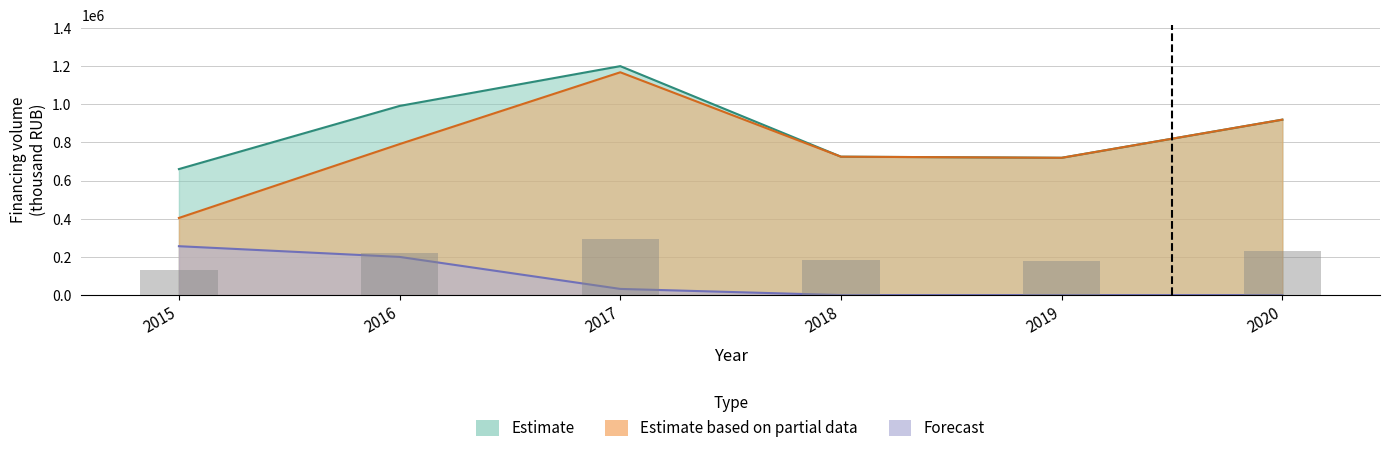

How many categories are shown in the chart?

6